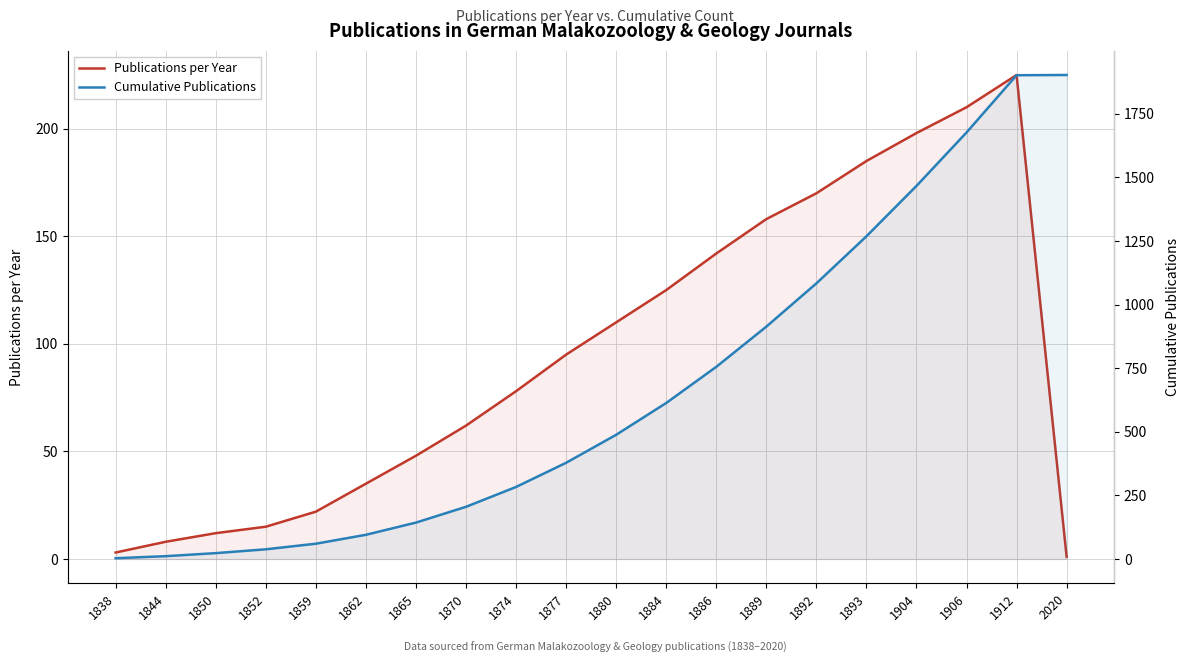

What is the total value across all series at 1892?

1253